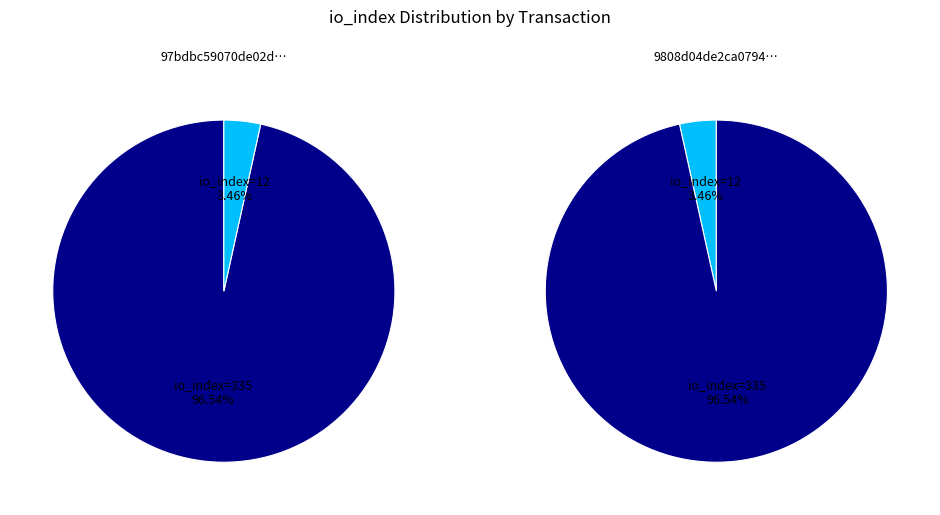

Count the number of slices in the pie.

2